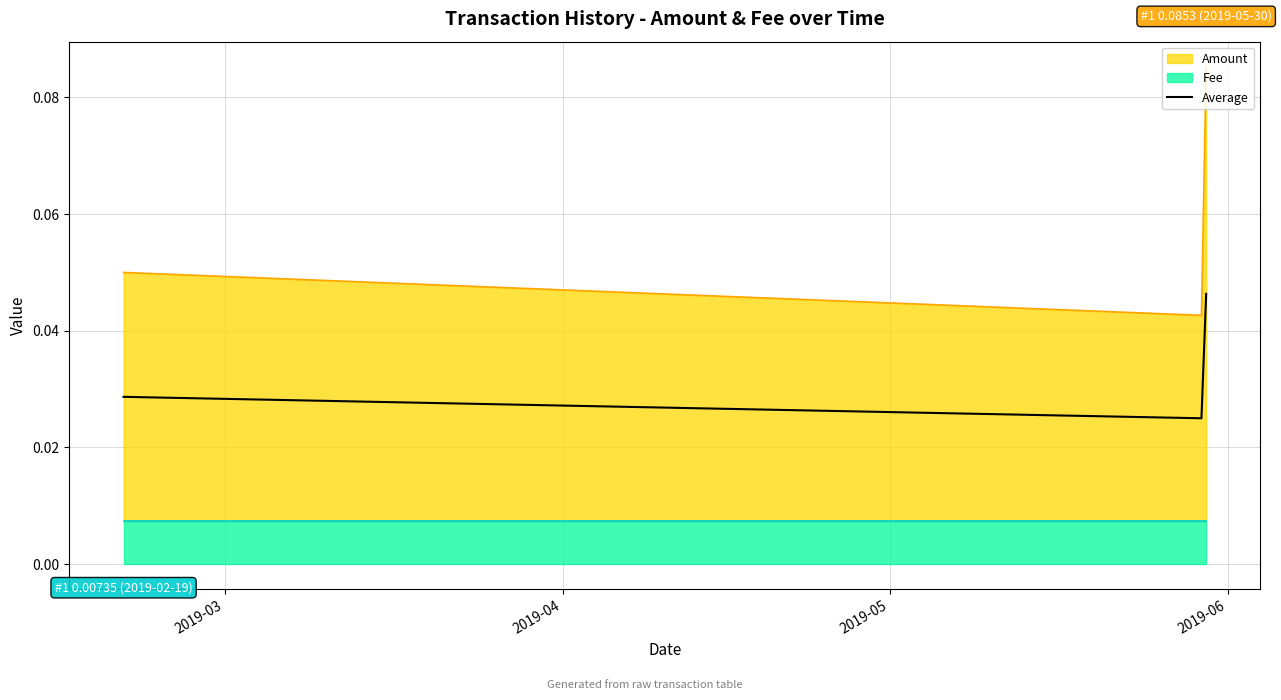

At which category does the chart reach its peak across all series?

2019-05